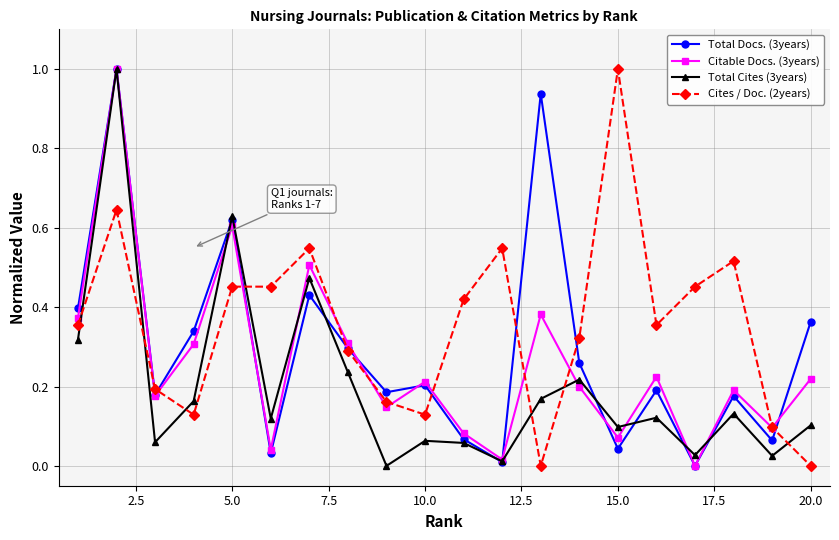

Which series has the largest total across all categories?

Cites / Doc. (2years)